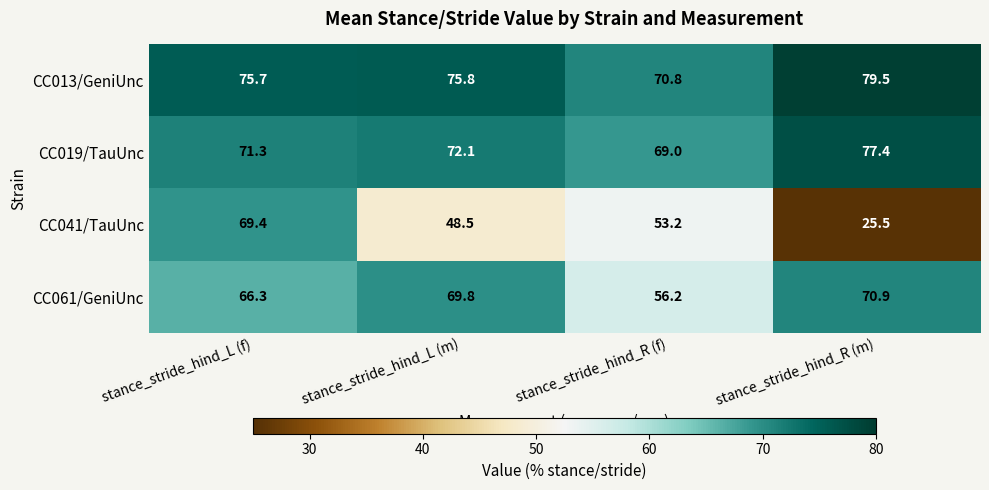

How many categories are shown in the chart?

4